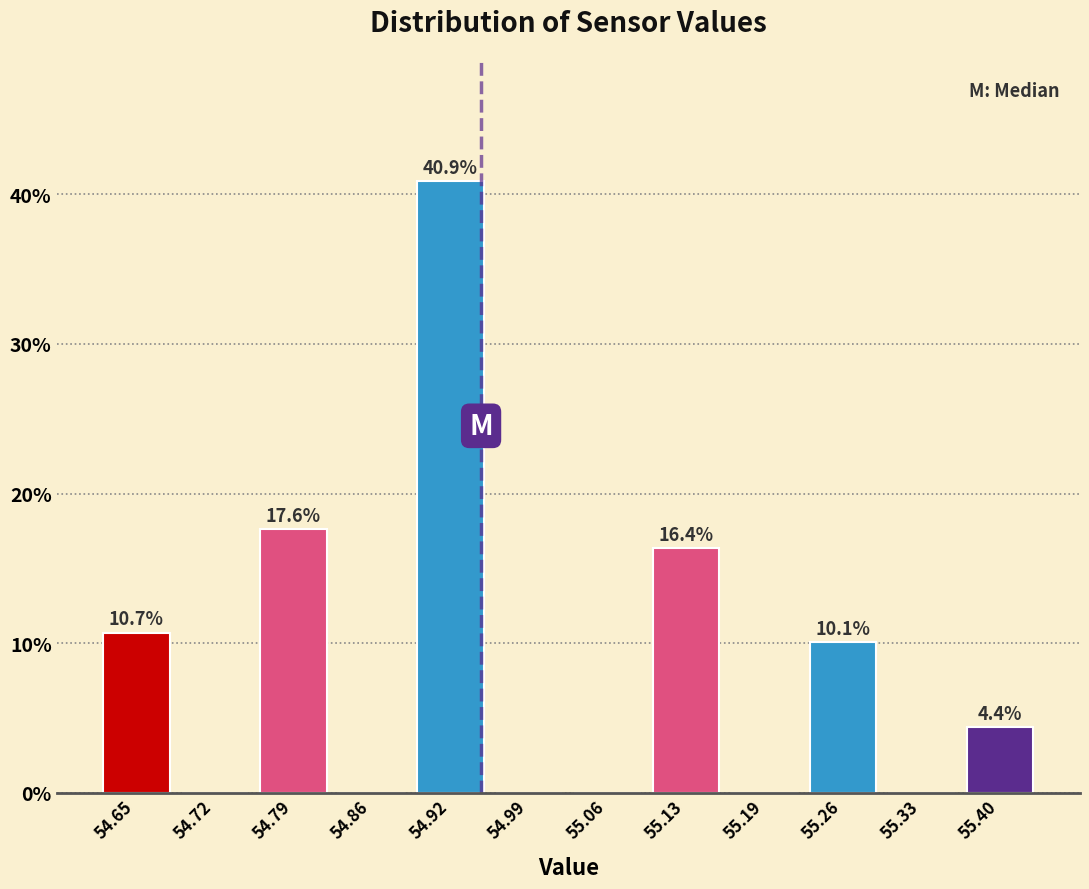

Over which range of the x-axis is the bar tallest?

54.89 to 54.96